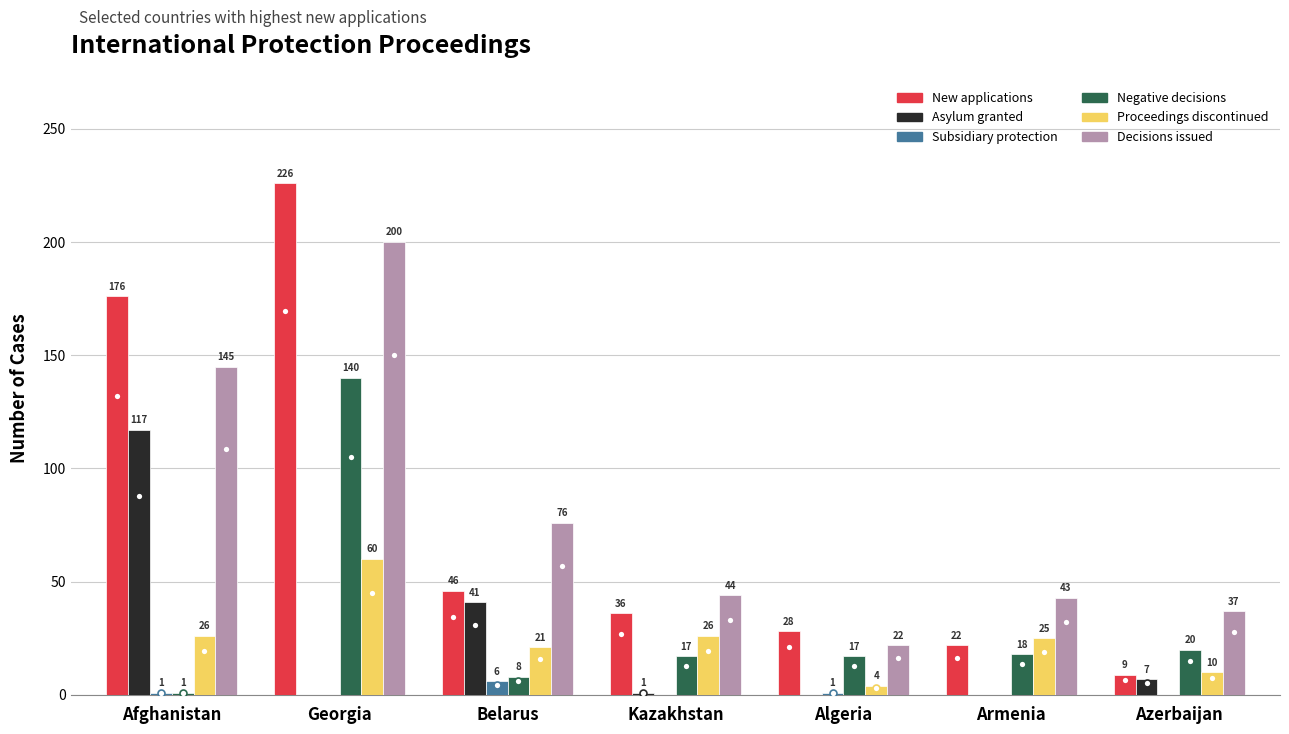

How many categories are shown in the chart?

7